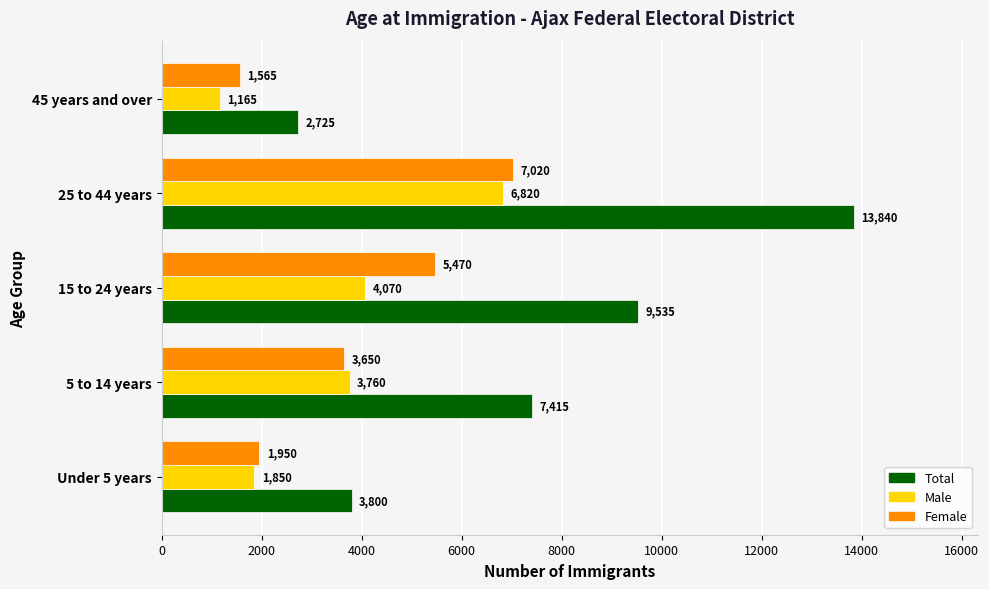

Rank the series at Under 5 years from lowest to highest value.

Male, Female, Total